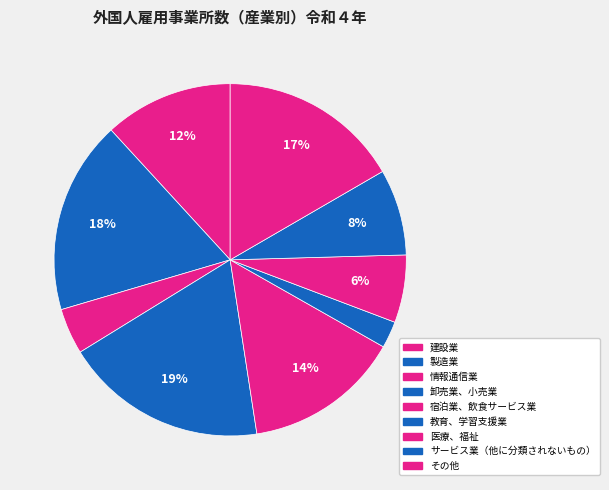

Count the number of slices in the pie.

9